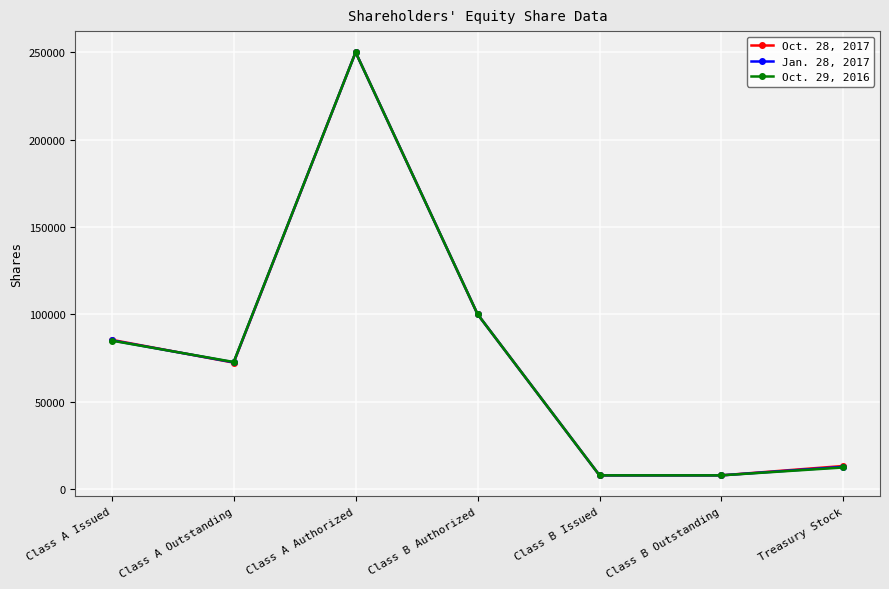

At which label does Oct. 28, 2017 first exceed 72255?

Class A Issued